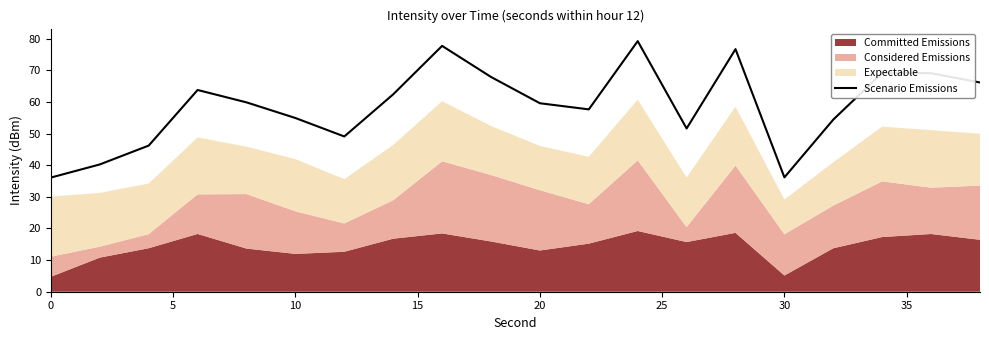

Is it true that Scenario Emissions equals 54.9 at 10?

True